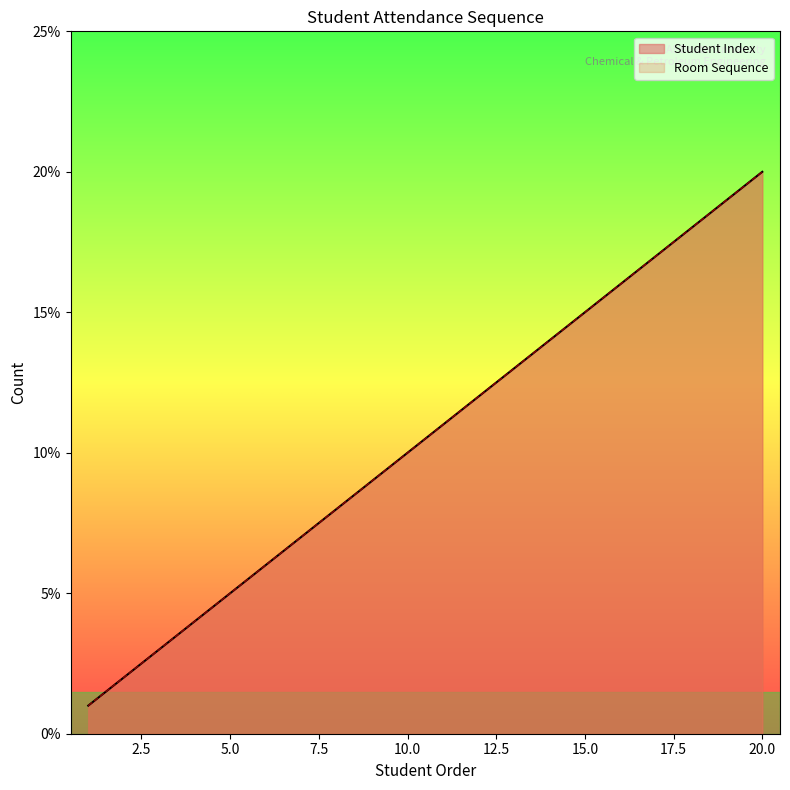

What is the difference between the second highest and minimum values in the Room Sequence series?

18